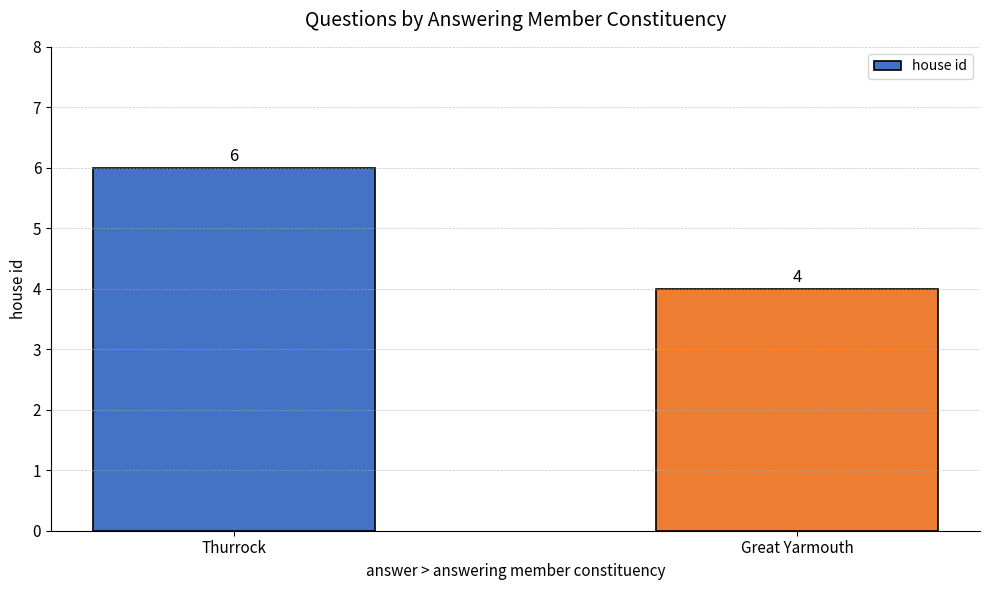

List the labels in order of value, largest first.

Thurrock, Great Yarmouth